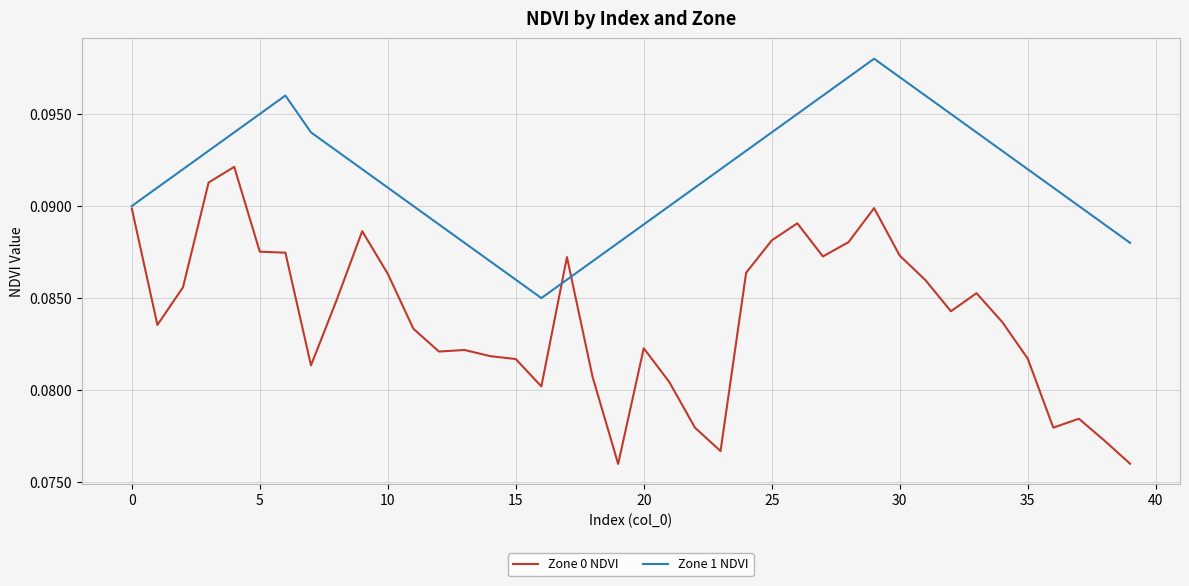

Which series has the largest total across all categories?

Zone 1 NDVI